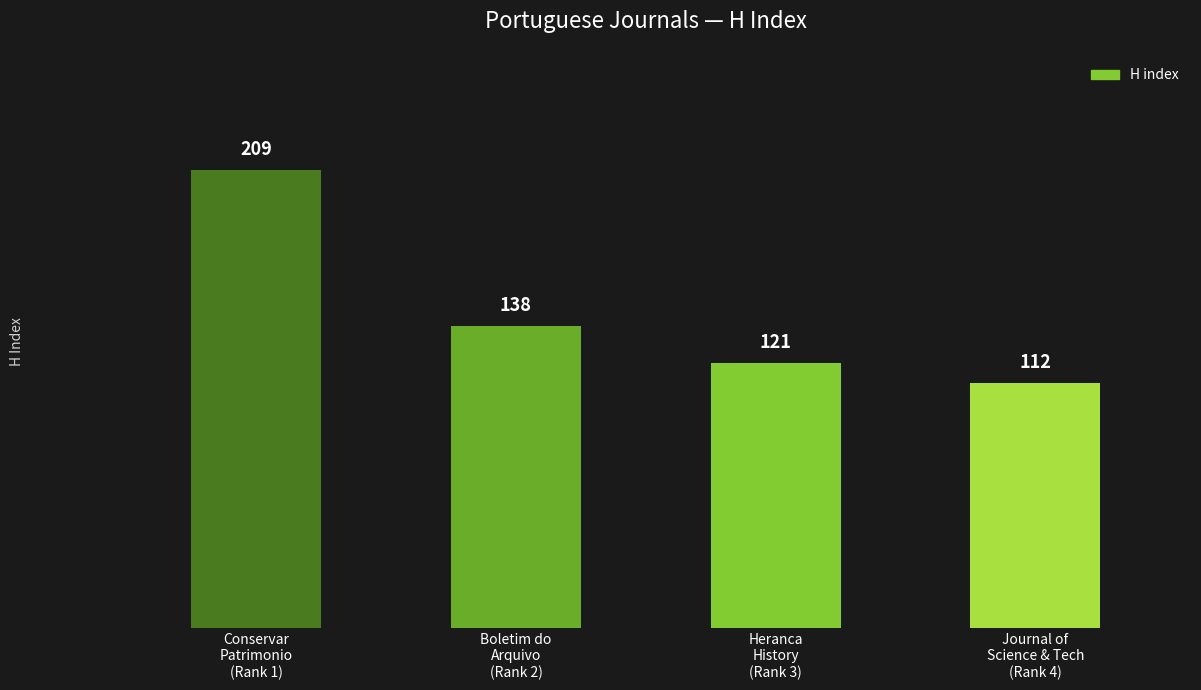

What is the label of the 3rd bar from the left?

Heranca
History
(Rank 3)